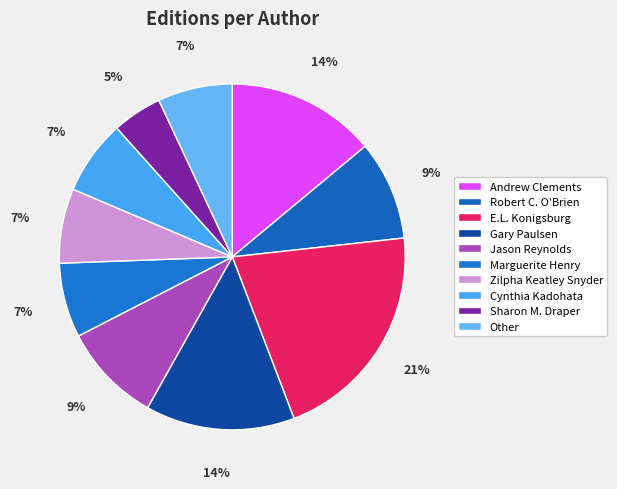

Is it true that Robert C. O'Brien is 16% of the pie?

False